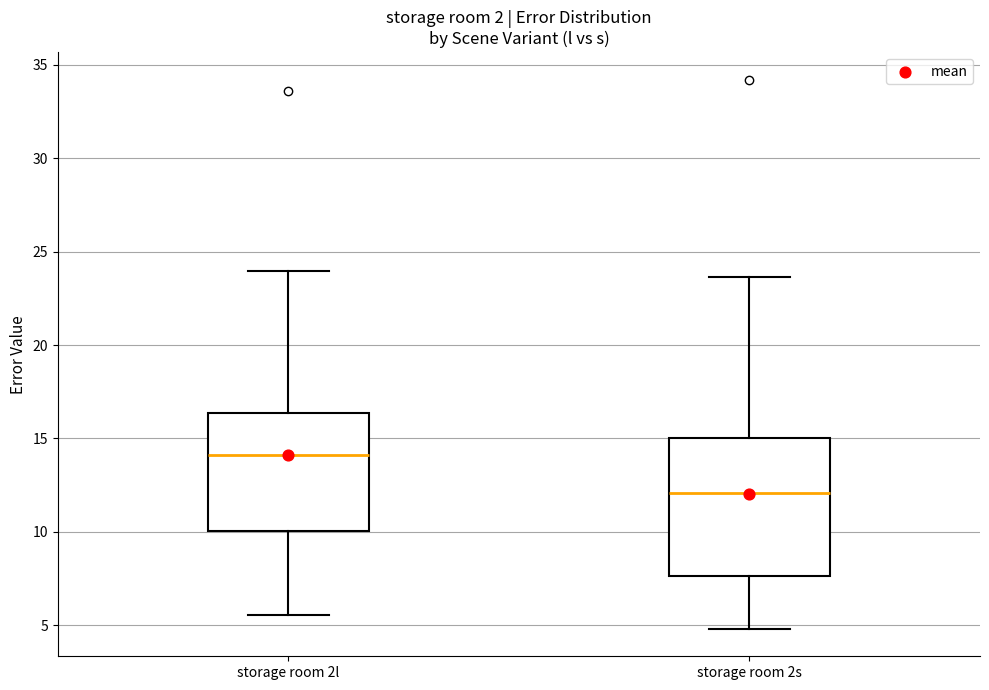

Reading left to right, transcribe this box plot: for each box, give where its median line is, the range the box spans, and where its two whiskers end, as read against the y-axis. The values are not printed on the chart, so give them approximately, as read against the axis.

storage room 2l: median 14.0, box 10.0 to 16.5, whiskers 5.5 to 24.0
storage room 2s: median 12.0, box 7.5 to 15.0, whiskers 5.0 to 23.5